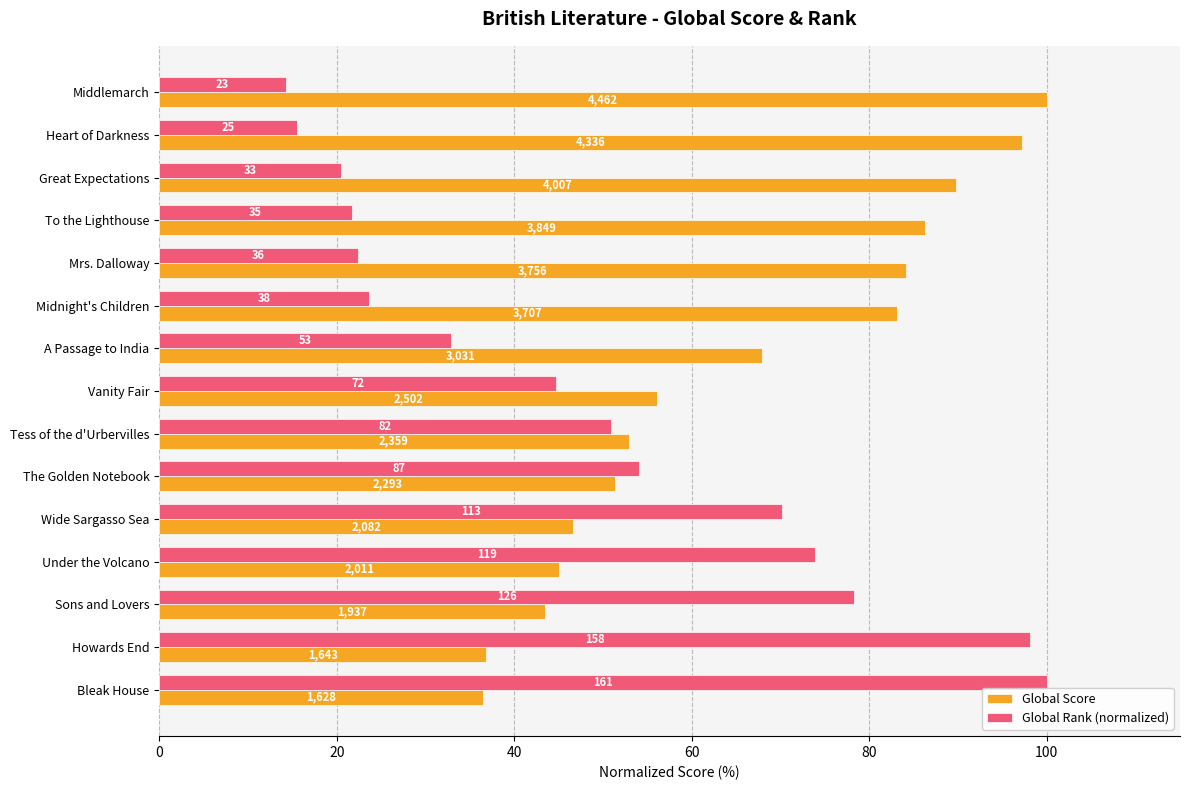

What are all the series names shown in the legend?

Global Score, Global Rank (normalized)